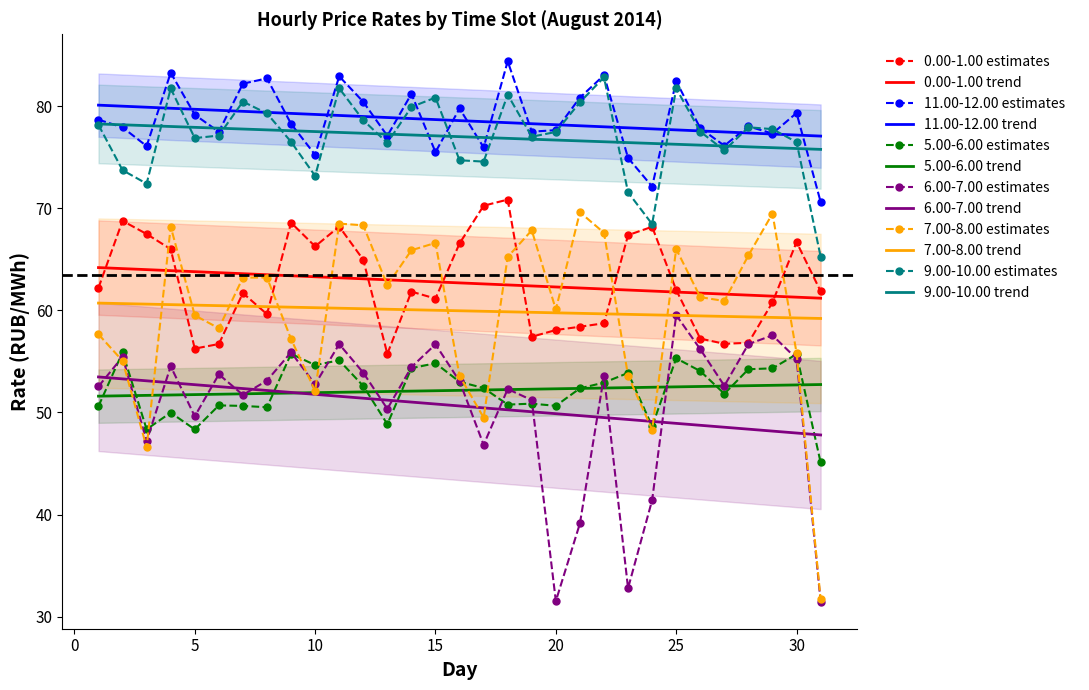

Reading left to right, what are all the values shown in this chart?

0.00-1.00: 1=62.2	2=68.8	3=67.5	4=66.0	5=56.2	6=56.7	7=61.7	8=59.6	9=68.6	10=66.3	11=68.2	12=65.0	13=55.7	14=61.8	15=61.1	16=66.5	17=70.2	18=70.8	19=57.4	20=58.1	21=58.4	22=58.7	23=67.4	24=68.2	25=62.0	26=57.2	27=56.7	28=56.8	29=60.8	30=66.7	31=61.9
11.00-12.00: 1=78.7	2=77.9	3=76.1	4=83.3	5=79.2	6=77.5	7=82.2	8=82.7	9=78.3	10=75.2	11=82.9	12=80.4	13=77.1	14=81.2	15=75.5	16=79.8	17=76.0	18=84.4	19=77.5	20=77.6	21=80.8	22=83.0	23=74.9	24=72.1	25=82.4	26=77.8	27=76.1	28=78.0	29=77.3	30=79.3	31=70.6
5.00-6.00: 1=50.6	2=55.9	3=48.4	4=50.0	5=48.3	6=50.7	7=50.6	8=50.5	9=55.7	10=54.6	11=55.1	12=52.6	13=48.9	14=54.3	15=54.8	16=53.0	17=52.4	18=50.8	19=50.9	20=50.6	21=52.4	22=52.9	23=53.9	24=48.6	25=55.3	26=54.0	27=51.8	28=54.2	29=54.3	30=55.7	31=45.1
6.00-7.00: 1=52.5	2=55.4	3=47.2	4=54.5	5=49.6	6=53.7	7=51.7	8=53.1	9=55.9	10=52.8	11=56.7	12=53.9	13=50.4	14=54.4	15=56.7	16=53.1	17=46.8	18=52.3	19=51.2	20=31.5	21=39.1	22=53.6	23=32.8	24=41.4	25=59.5	26=56.2	27=52.6	28=56.7	29=57.5	30=55.3	31=31.5
7.00-8.00: 1=57.6	2=55.0	3=46.6	4=68.2	5=59.5	6=58.2	7=63.2	8=63.2	9=57.2	10=52.1	11=68.5	12=68.3	13=62.5	14=65.9	15=66.6	16=53.6	17=49.5	18=65.2	19=67.8	20=60.1	21=69.6	22=67.6	23=53.6	24=48.3	25=66.0	26=61.3	27=60.9	28=65.4	29=69.5	30=55.8	31=31.7
9.00-10.00: 1=78.2	2=73.7	3=72.4	4=81.7	5=76.9	6=77.1	7=80.4	8=79.3	9=76.5	10=73.2	11=81.7	12=78.6	13=76.4	14=79.9	15=80.8	16=74.7	17=74.6	18=81.1	19=77.0	20=77.5	21=80.4	22=82.8	23=71.5	24=68.4	25=81.7	26=77.5	27=75.7	28=77.9	29=77.7	30=76.5	31=65.3